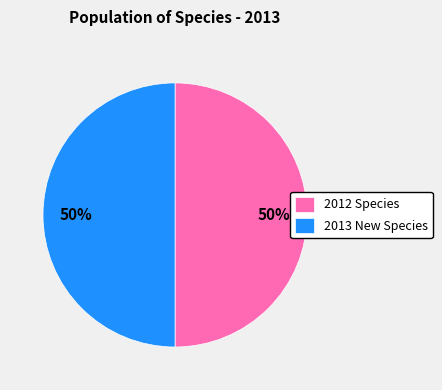

Count the number of slices in the pie.

2